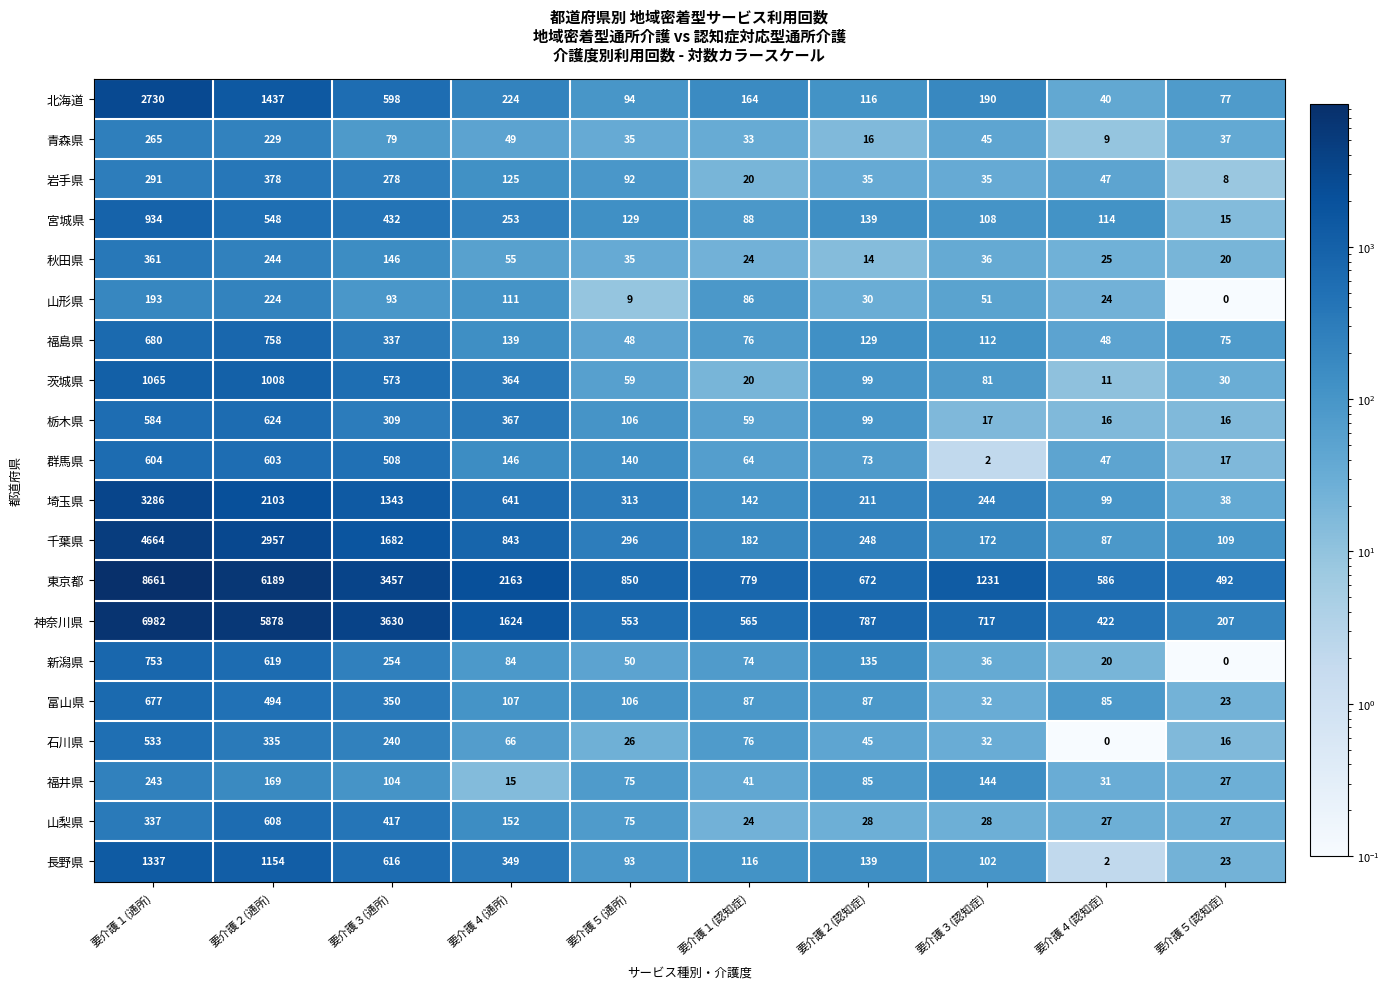

Where does the 東京都 series first go above 1231?

要介護１(通所)